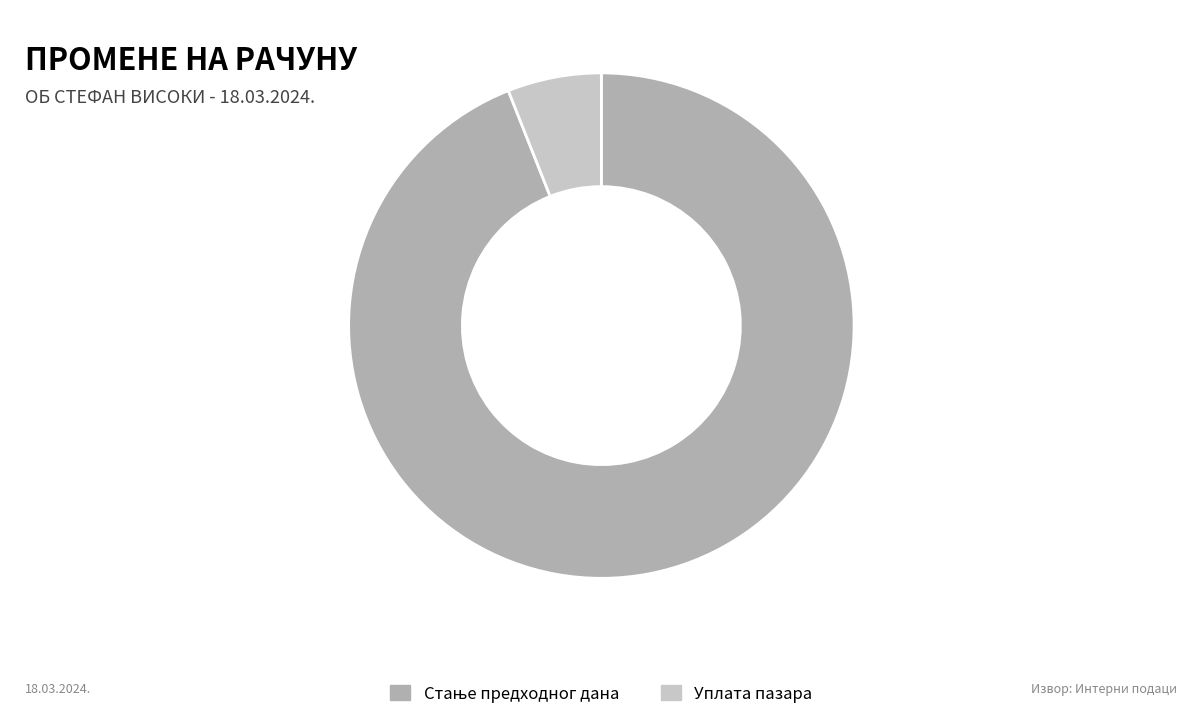

Which slice is the smallest?

Уплата пазара